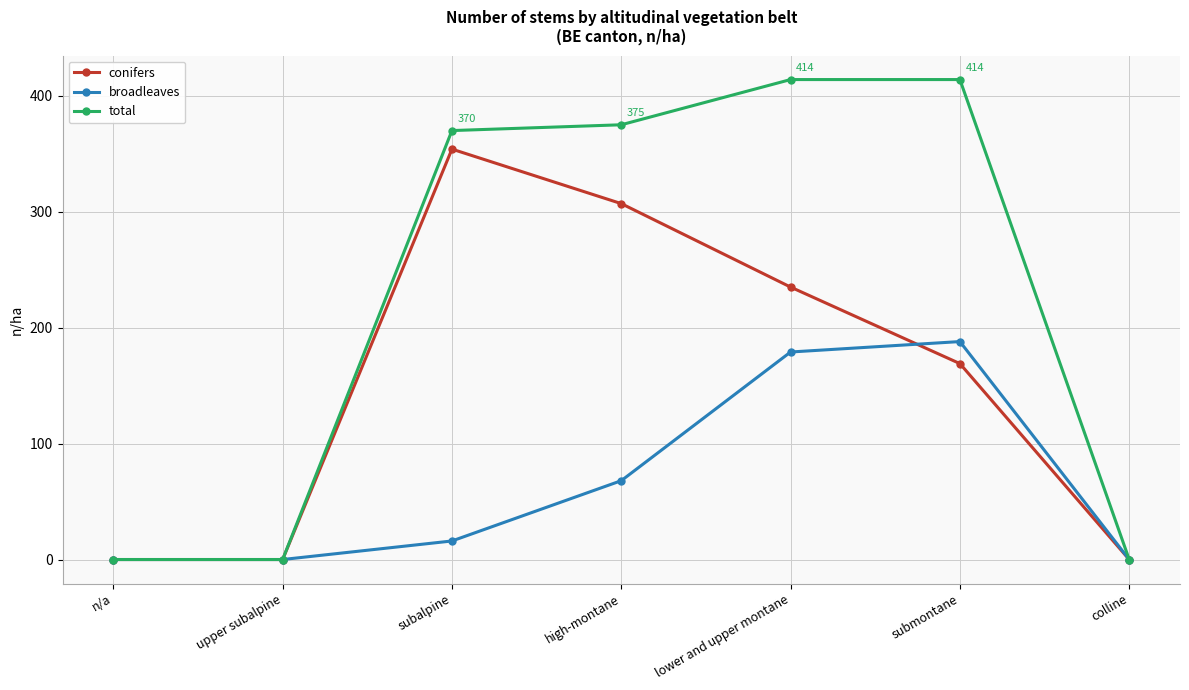

How many distinct data groups are displayed?

3